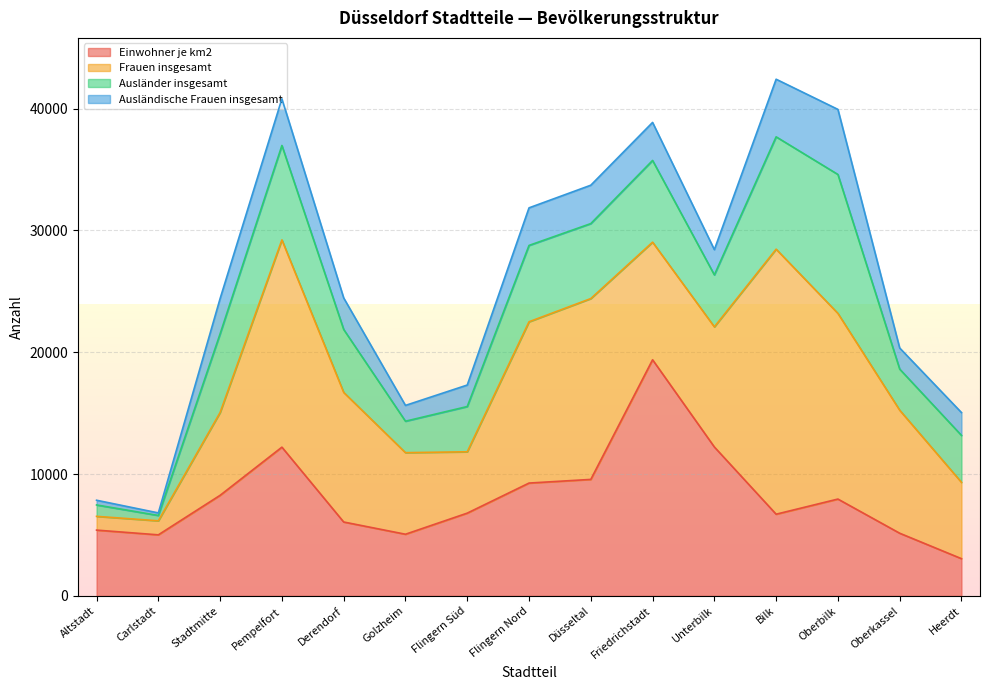

Which series has the largest range (max minus min)?

Frauen insgesamt